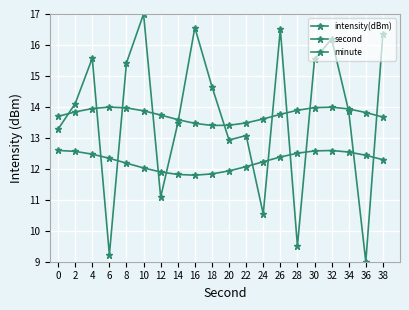

Is this an area chart (filled region under the line)?

No